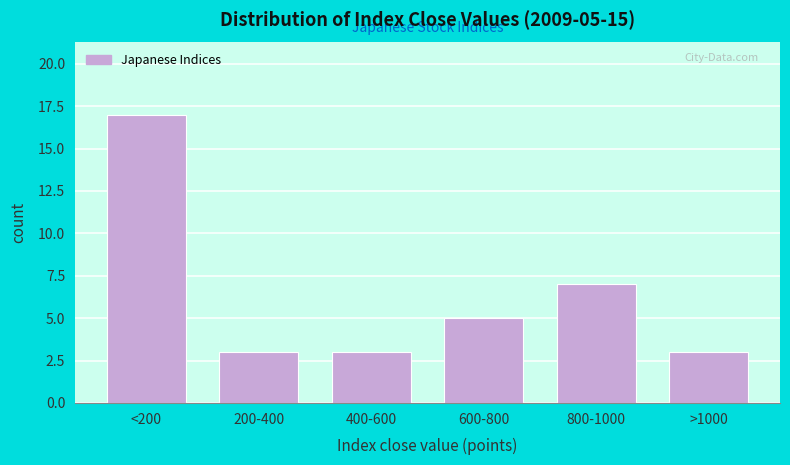

Reading left to right, transcribe all the data shown in this chart.

<200=17	200-400=3	400-600=3	600-800=5	800-1000=7	>1000=3